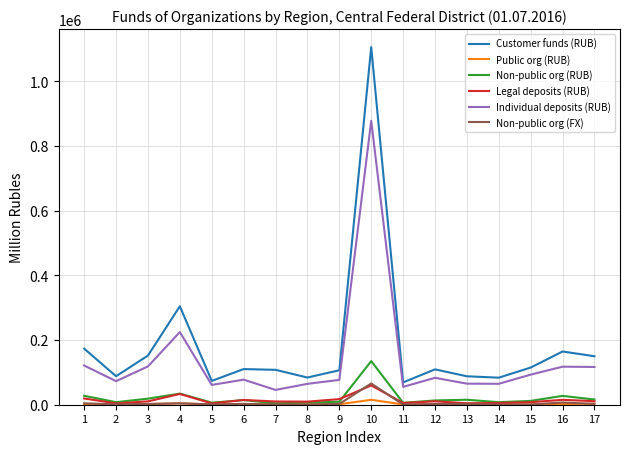

True or false: Non-public org (FX) and Customer funds (RUB) intersect in this chart.

False